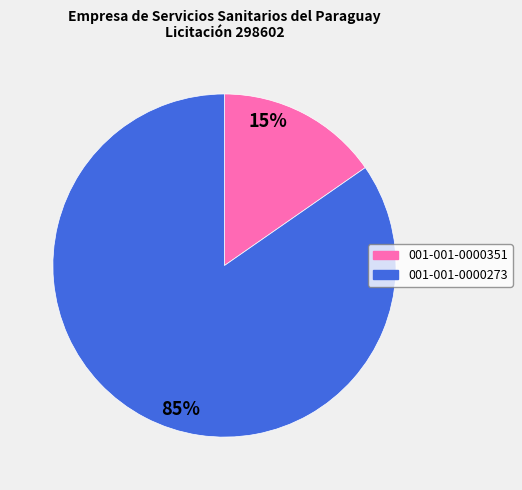

To the nearest percent, what is the combined percentage of 001-001-0000273 and 001-001-0000351?

100%